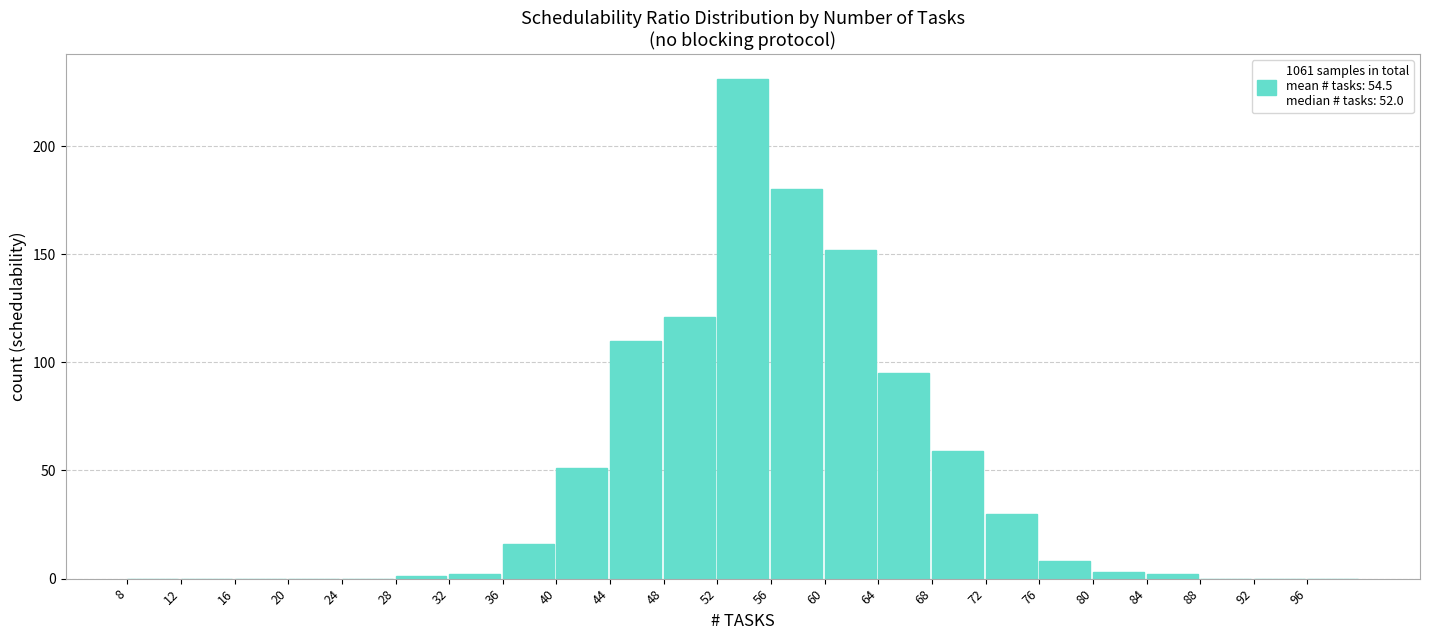

Reading left to right, transcribe all the data shown in this chart.

8=0	12=0	16=0	20=0	24=0	28=1	32=2	36=16	40=51	44=110	48=121	52=231	56=180	60=152	64=95	68=59	72=30	76=8	80=3	84=2	88=0	92=0	96=0